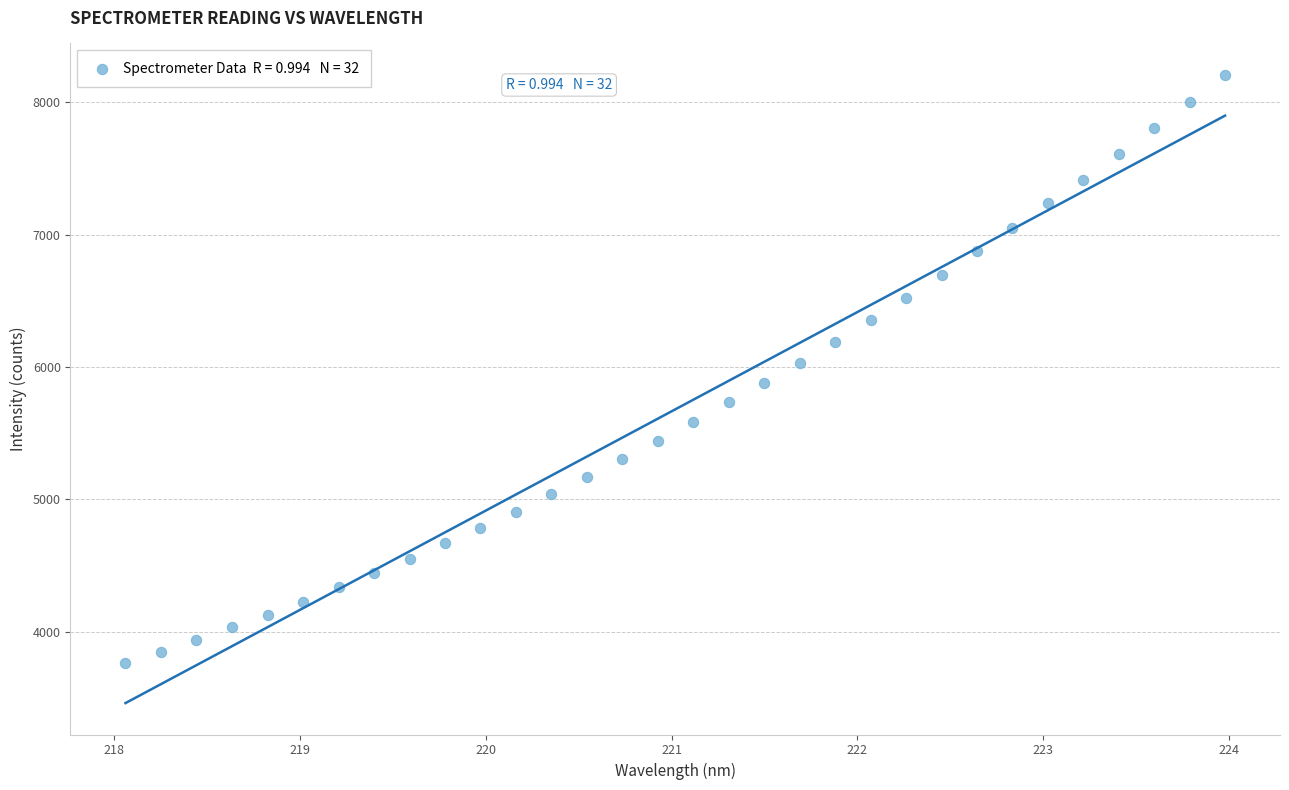

What is the range of X values (max minus min)?

5.9